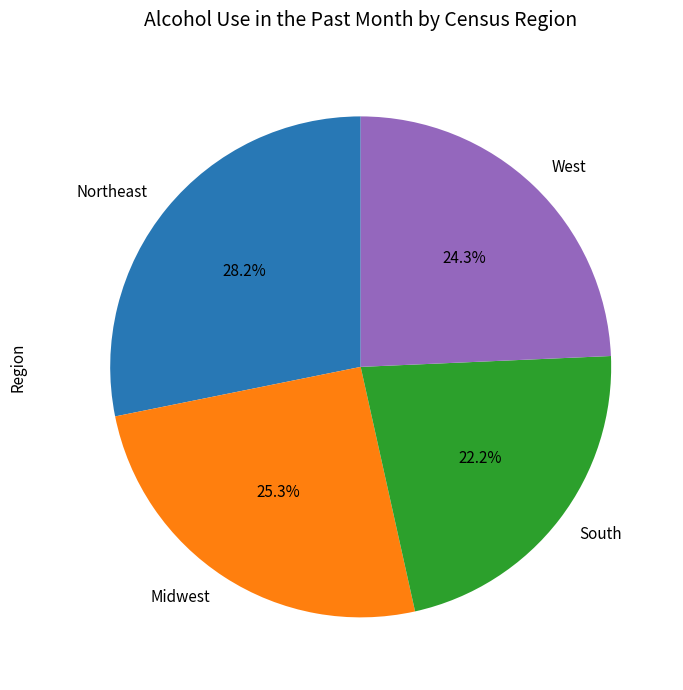

To the nearest percent, what is the difference between the largest and smallest slice percentages?

6%